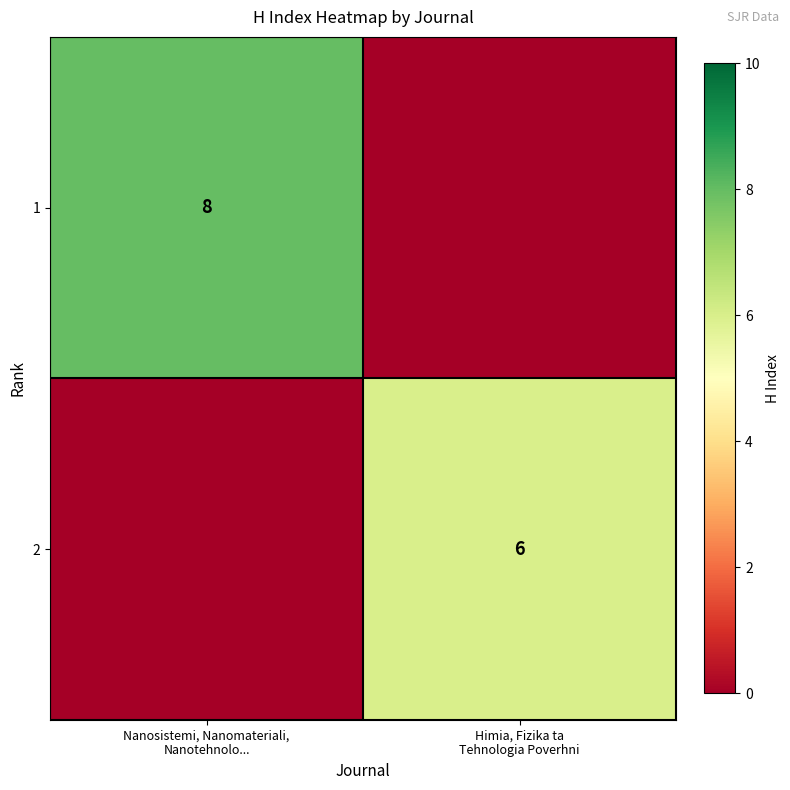

What is the difference between the 2 values at Nanosistemi, Nanomateriali, Nanotehnolo... and Himia, Fizika ta Tehnologia Poverhni?

6